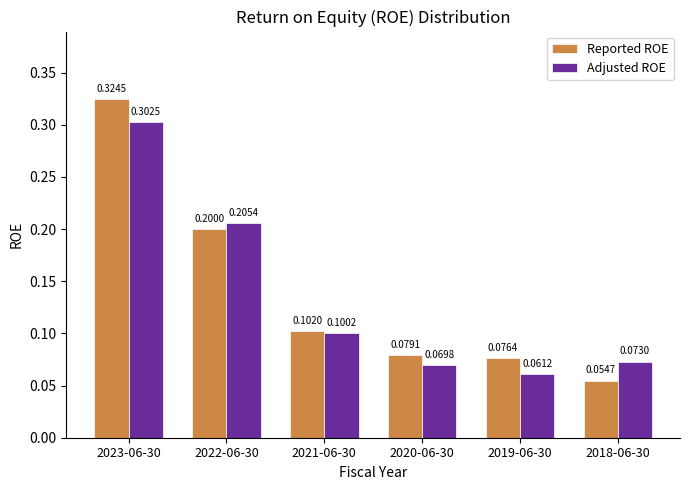

What are all the series names shown in the legend?

Reported ROE, Adjusted ROE